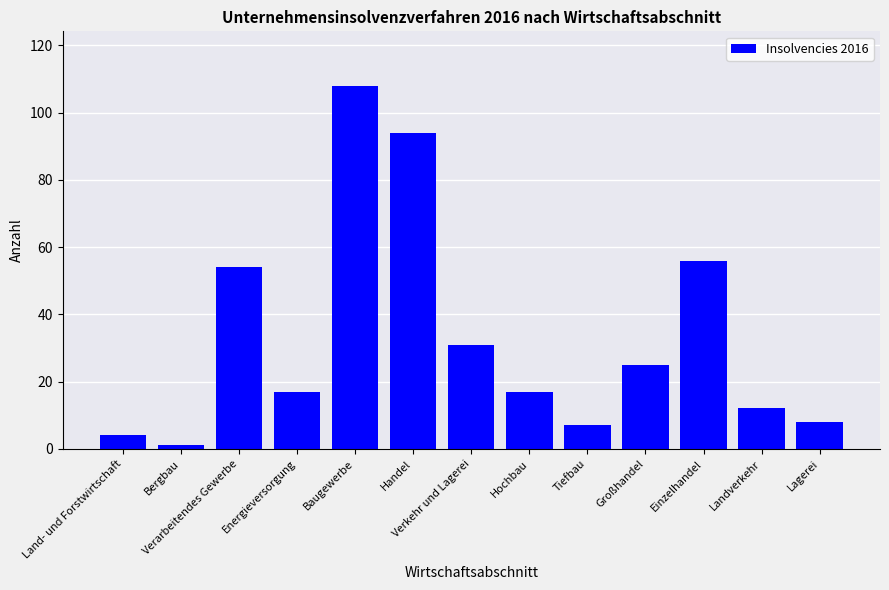

Reading left to right, what are all the values shown in this chart?

Land- und Forstwirtschaft=4	Bergbau=1	Verarbeitendes Gewerbe=54	Energieversorgung=17	Baugewerbe=108	Handel=94	Verkehr und Lagerei=31	Hochbau=17	Tiefbau=7	Großhandel=25	Einzelhandel=56	Landverkehr=12	Lagerei=8